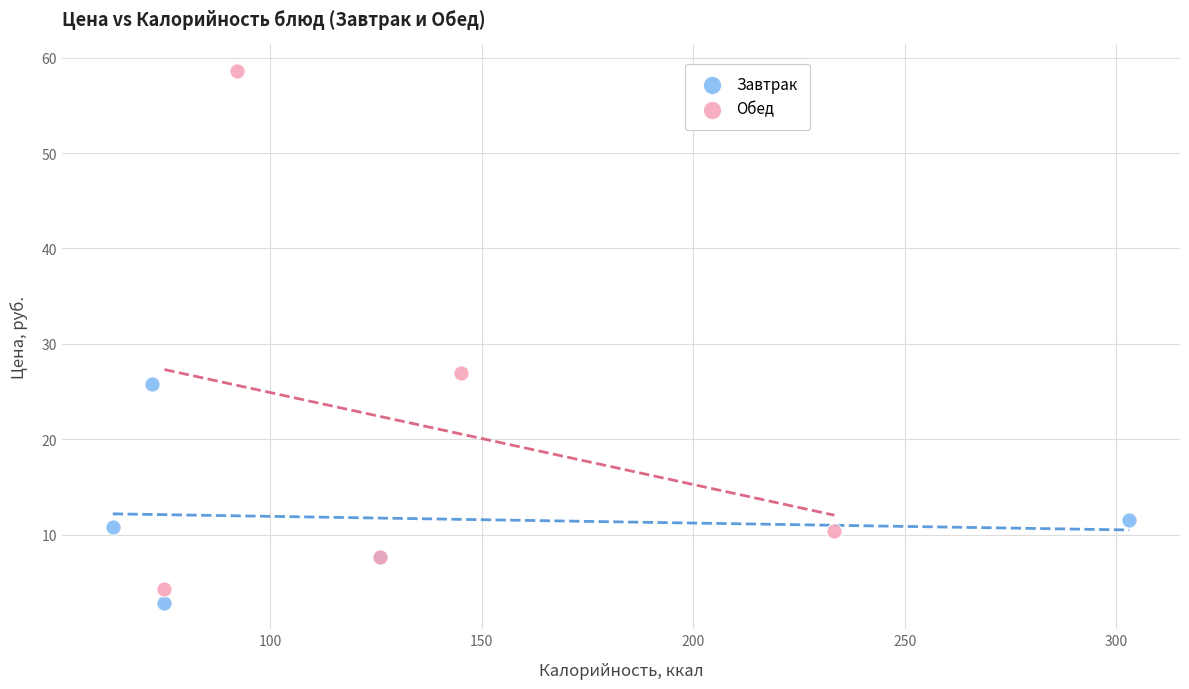

Which series reaches the minimum Y coordinate?

Завтрак